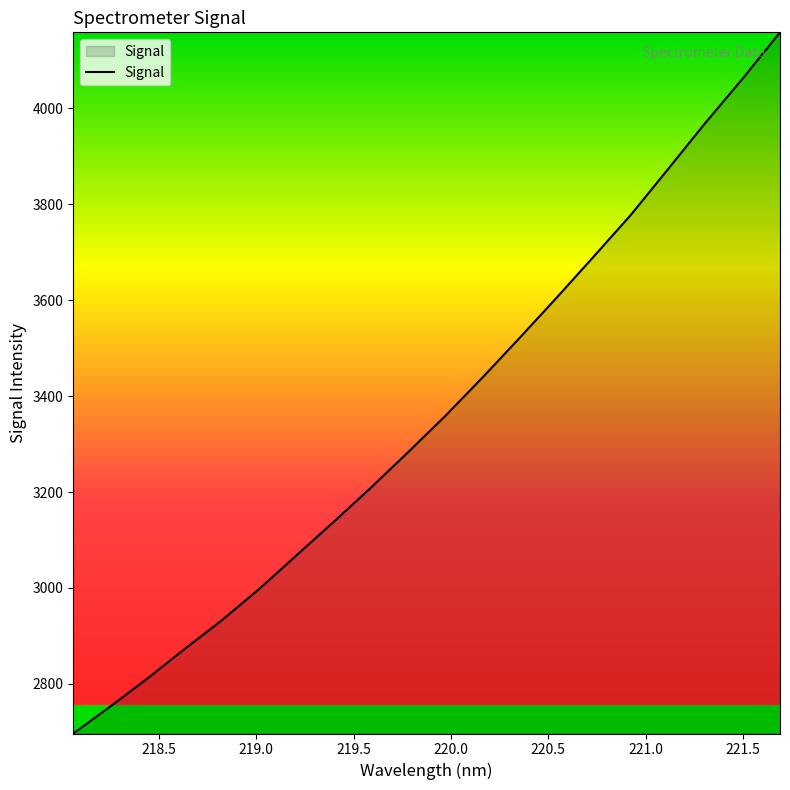

What is the difference between the maximum and minimum values?

1462.3